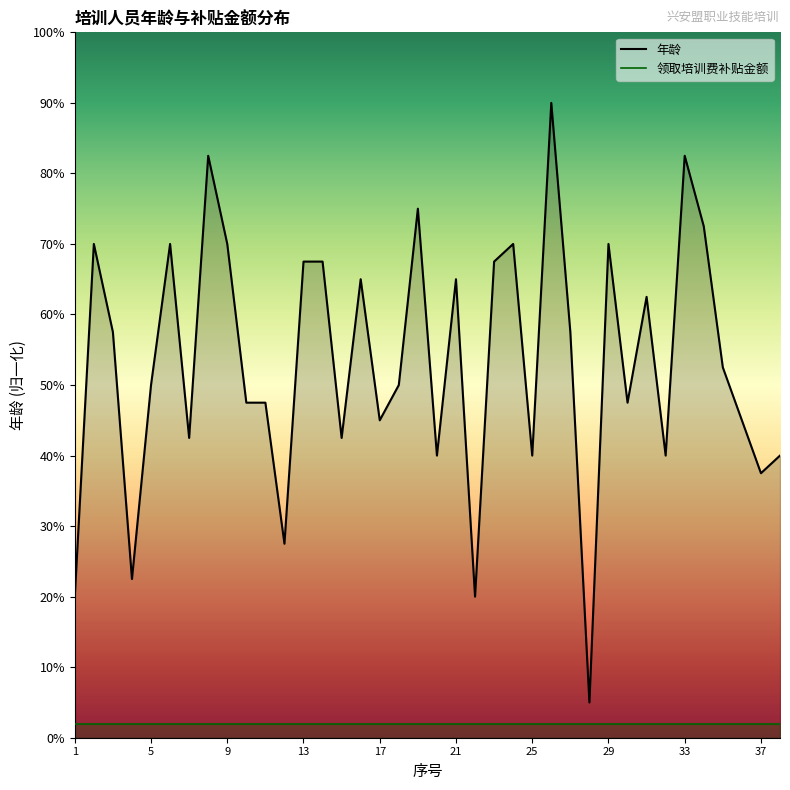

True or false: 年龄_line and 领取培训费补贴金额_line intersect in this chart.

False